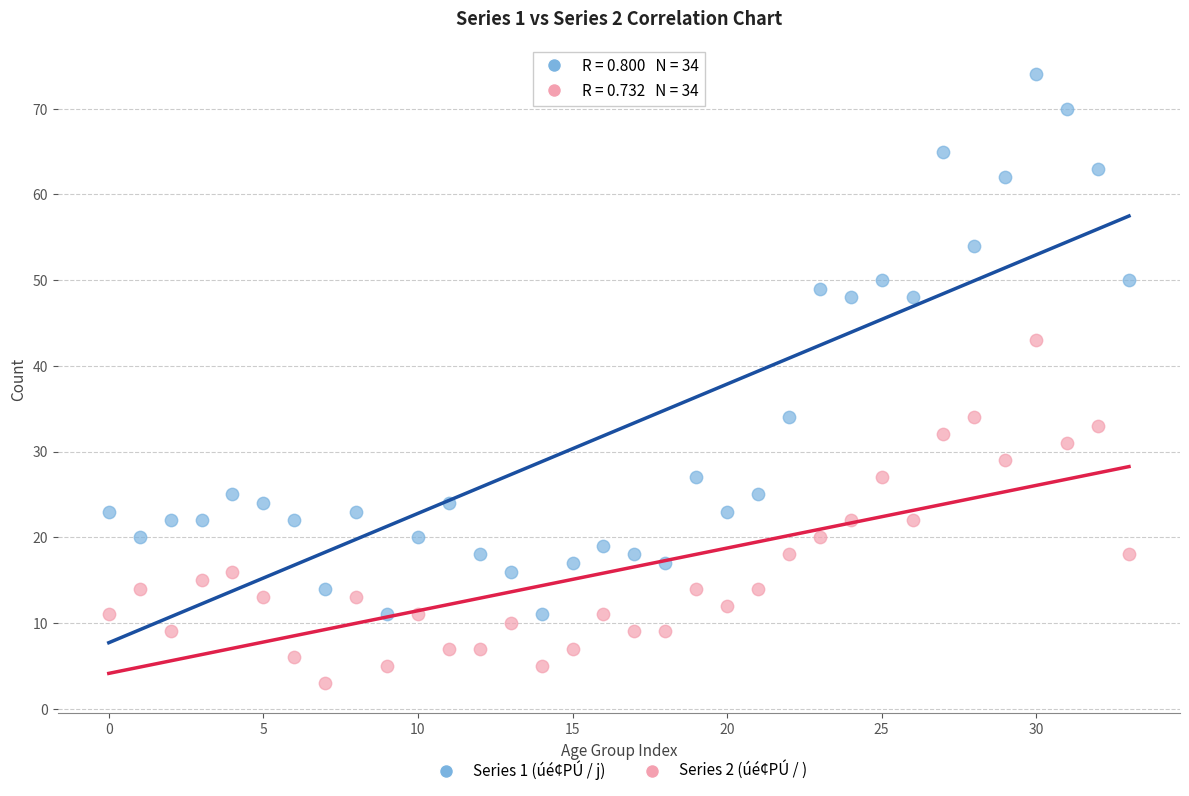

Which series has the widest spread of Y values?

Series 1 (úé¢PÚ / j)